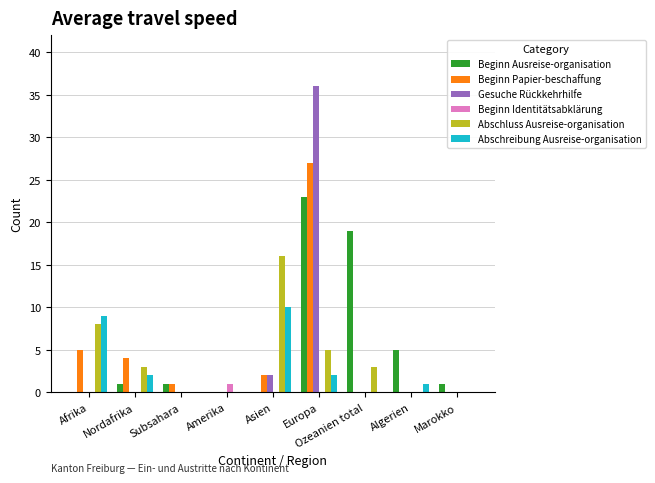

At which category is the sum across all series the highest?

Europa